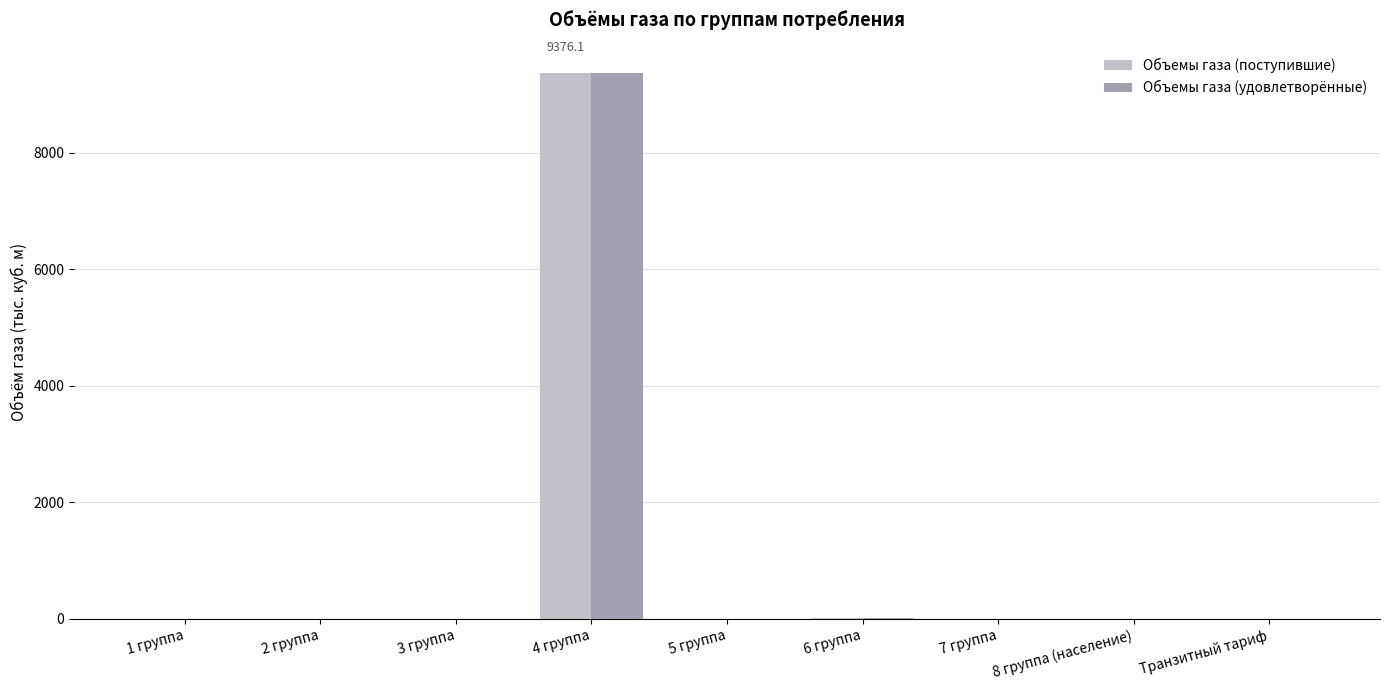

Are the bars horizontal?

No